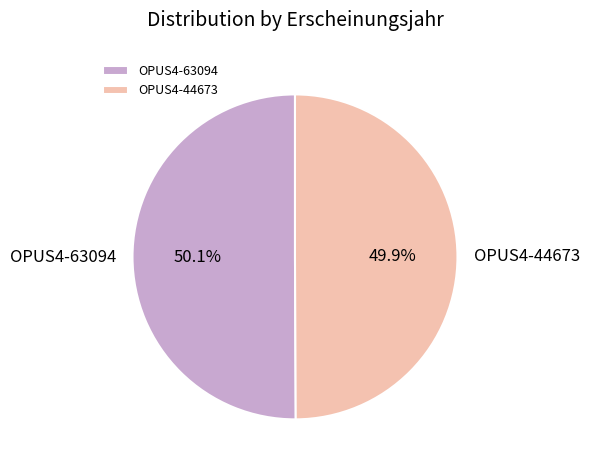

To the nearest percent, what is the combined percentage of OPUS4-44673 and OPUS4-63094?

100%